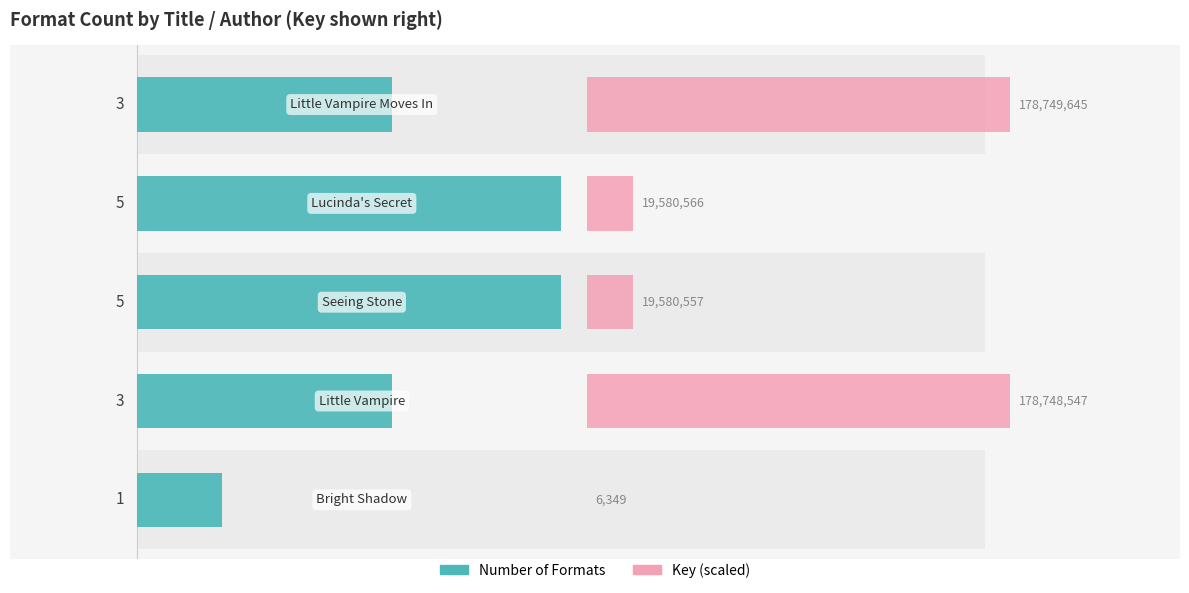

True or false: the data shows 3 at 3.

True